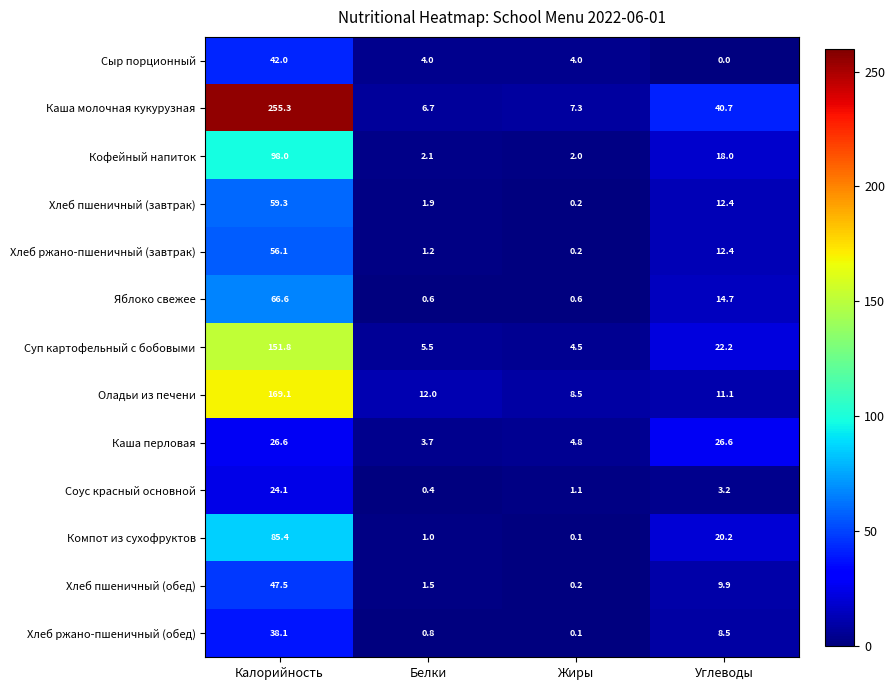

Which series has the largest range (max minus min)?

Каша молочная кукурузная